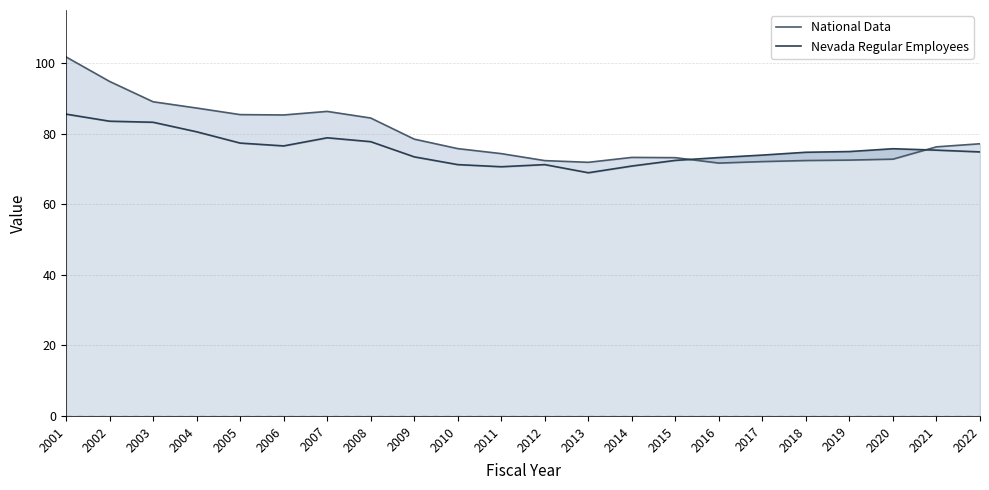

Is the value of National Data at 2007 greater than the value of Nevada Regular Employees at 2020?

Yes